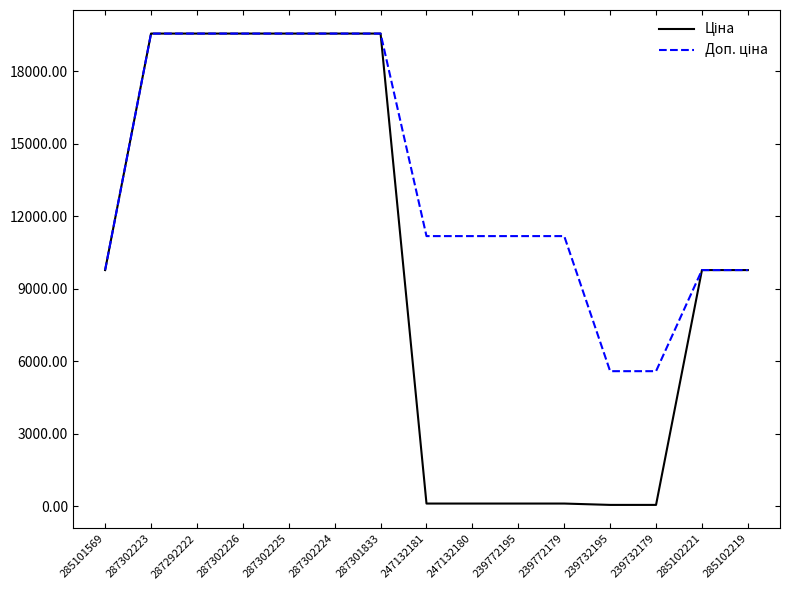

What is the greatest value displayed?

19564.9